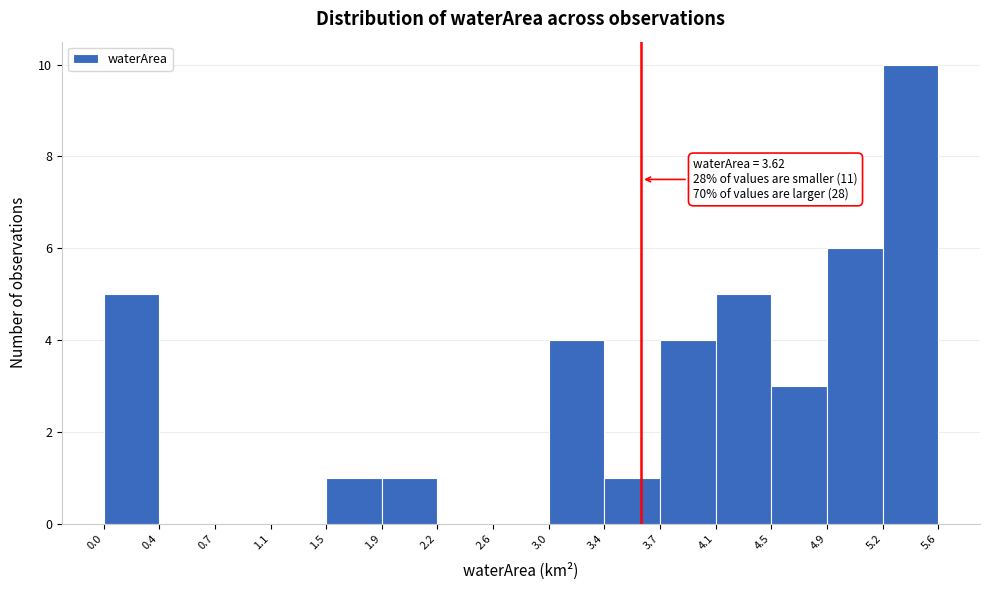

Which range on the x-axis has the tallest bar?

5.2 to 5.6